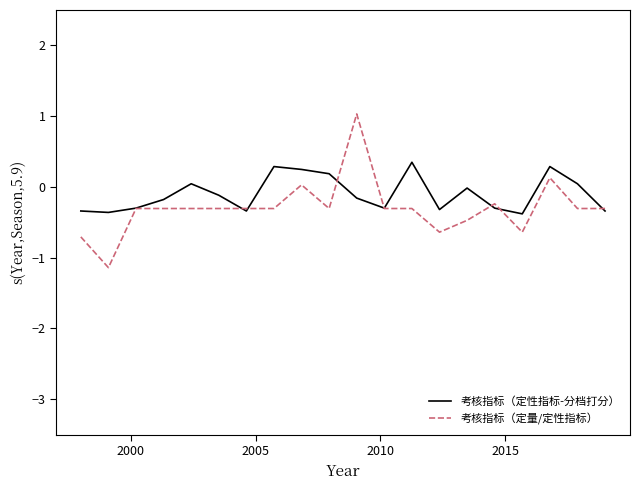

Does the chart have visible grid lines?

No